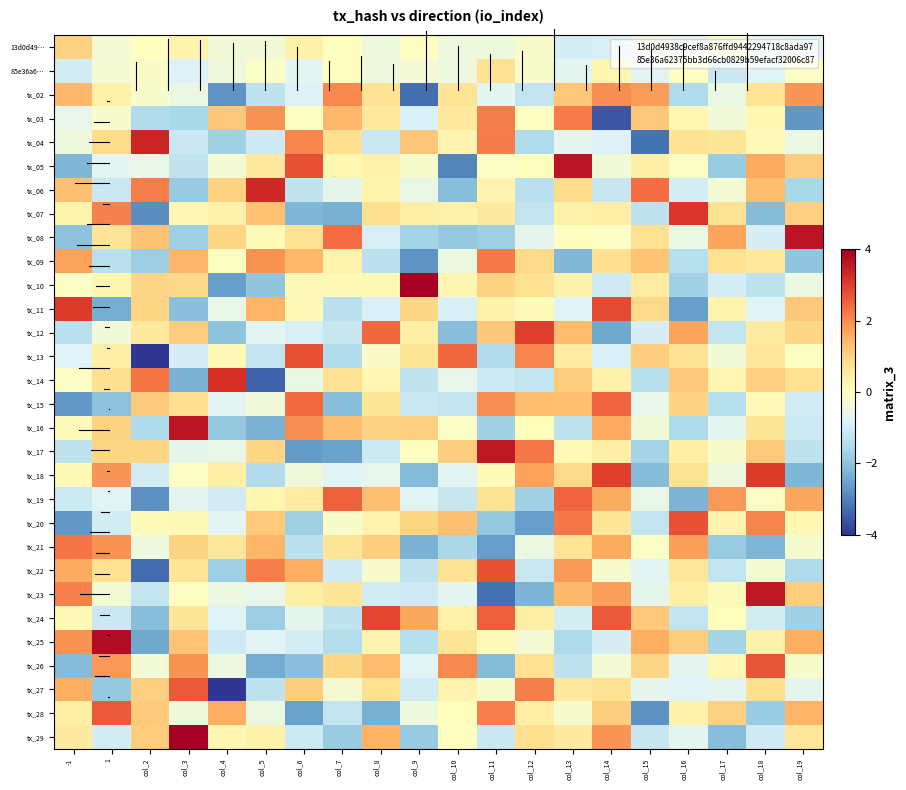

Rank the series at col_18 from lowest to highest value.

tx_21, tx_07, tx_28, tx_10, tx_29, tx_24, tx_08, tx_11, 85e36a6…, 13d0d49…, tx_22, tx_19, tx_04, tx_15, tx_03, tx_25, tx_12, tx_09, tx_13, tx_16, tx_02, tx_27, tx_14, tx_17, tx_06, tx_05, tx_20, tx_26, tx_18, tx_23